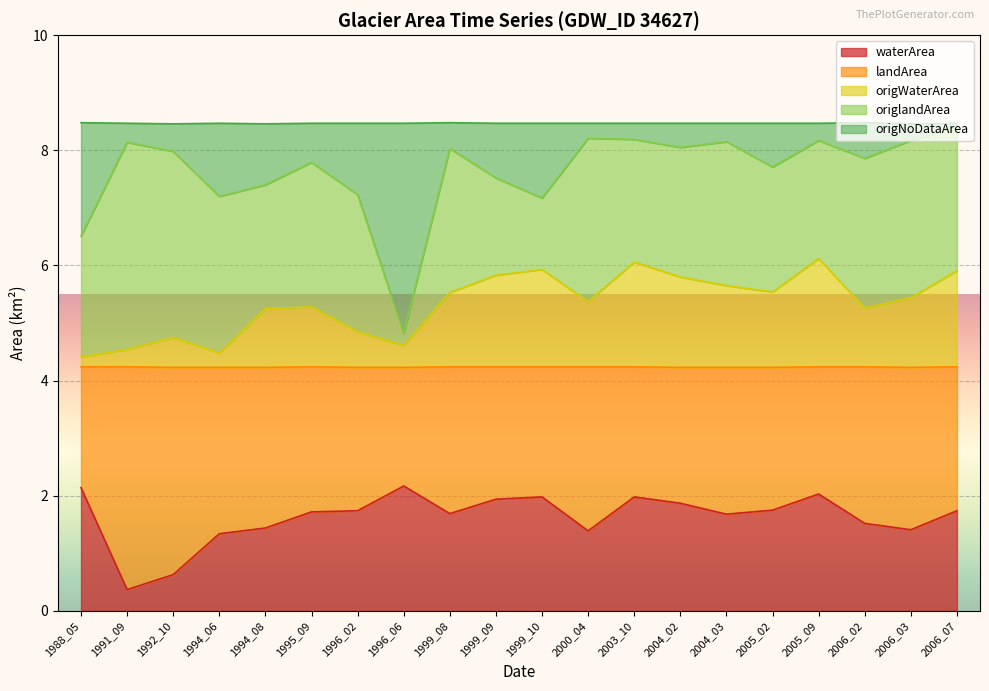

How many data points does each series have?

20